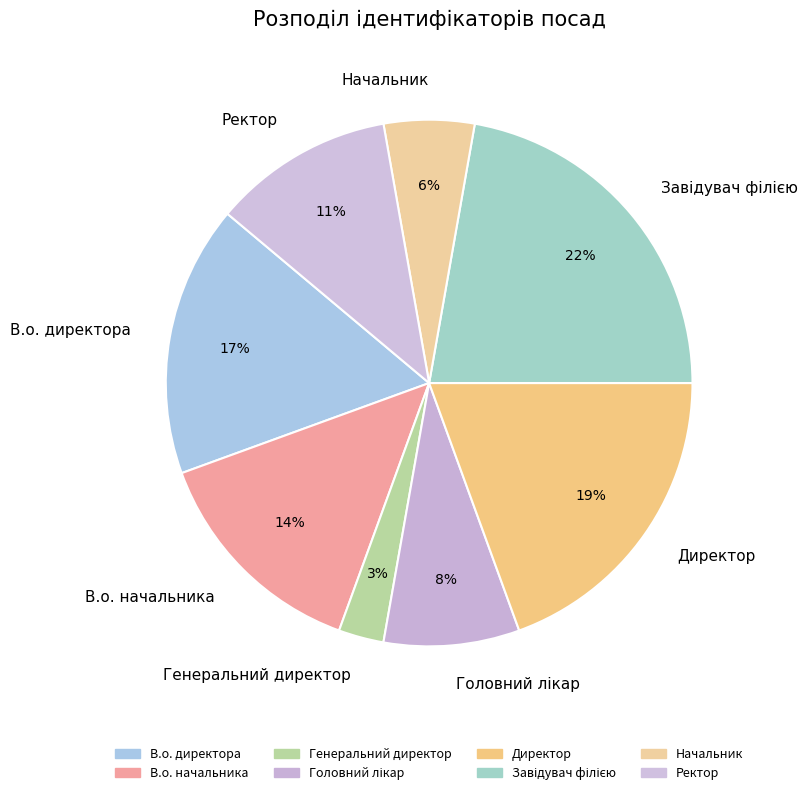

Is the sum of Начальник and В.о. директора greater than half?

No